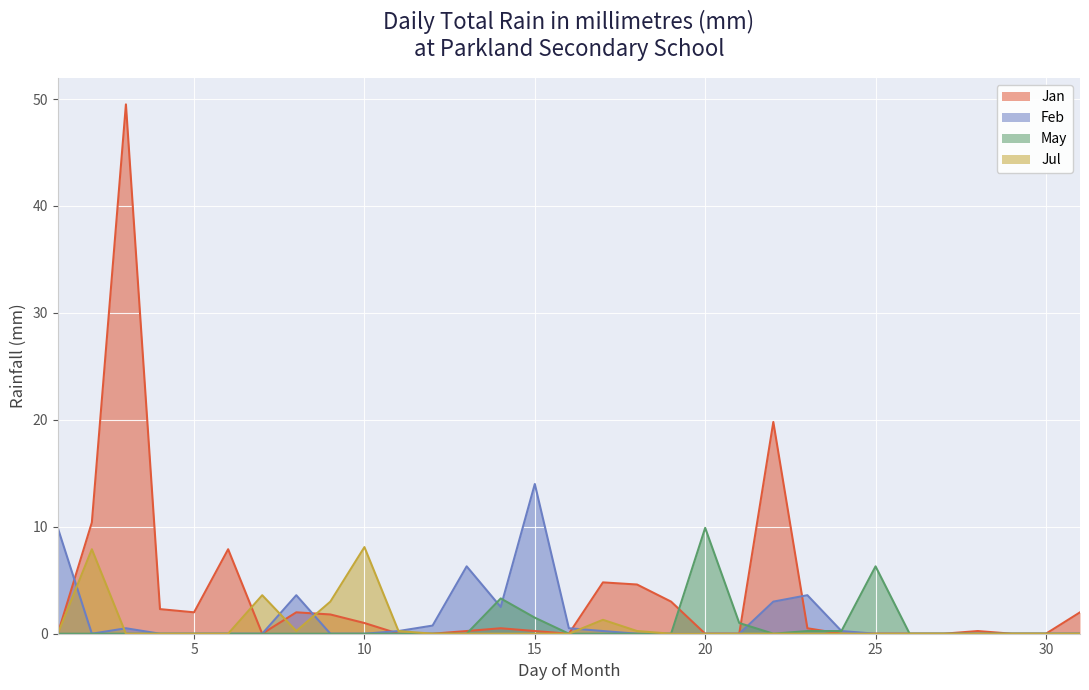

The value of Jan at 14 is 0.5. True or false?

True